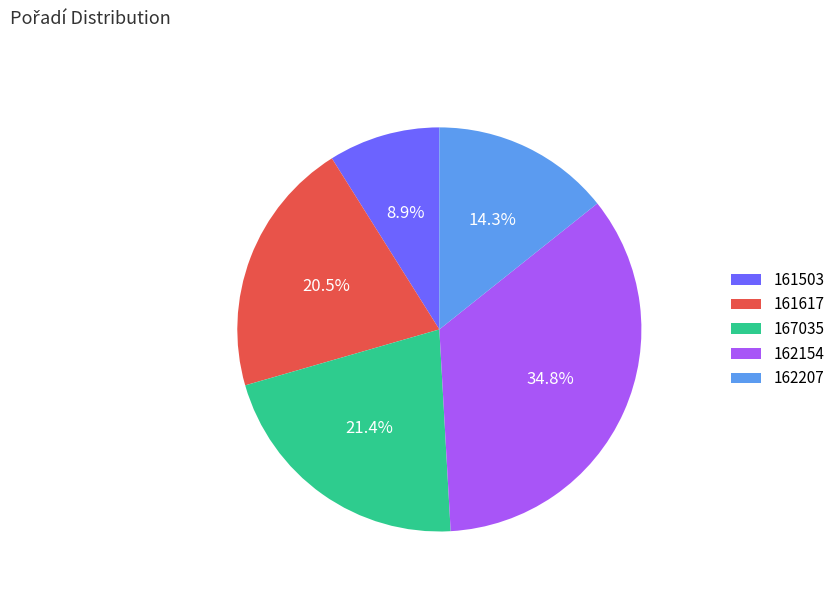

Which slice is the smallest?

161503